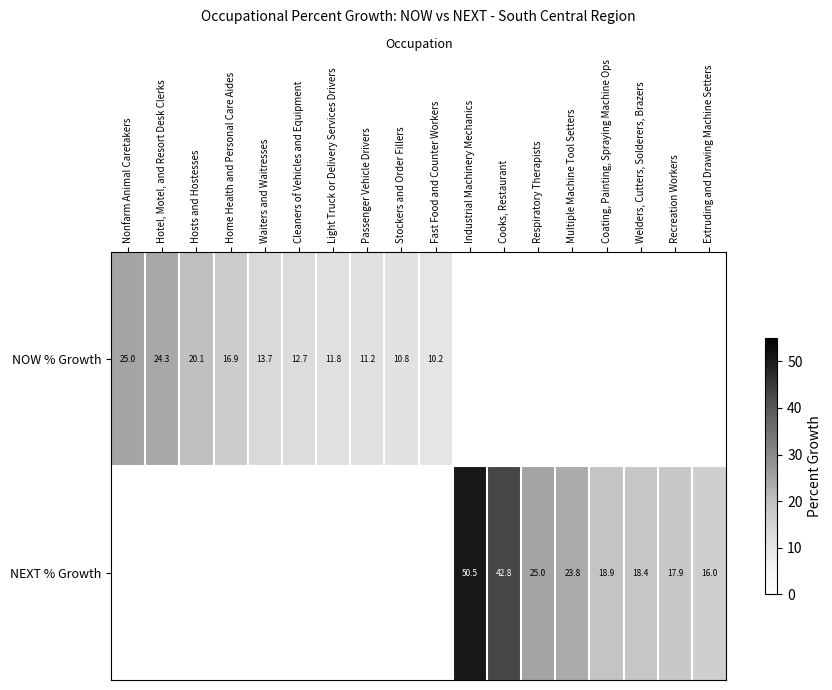

The NOW % Growth series shows 11.8 at Light Truck or Delivery Services Drivers. True or false?

True